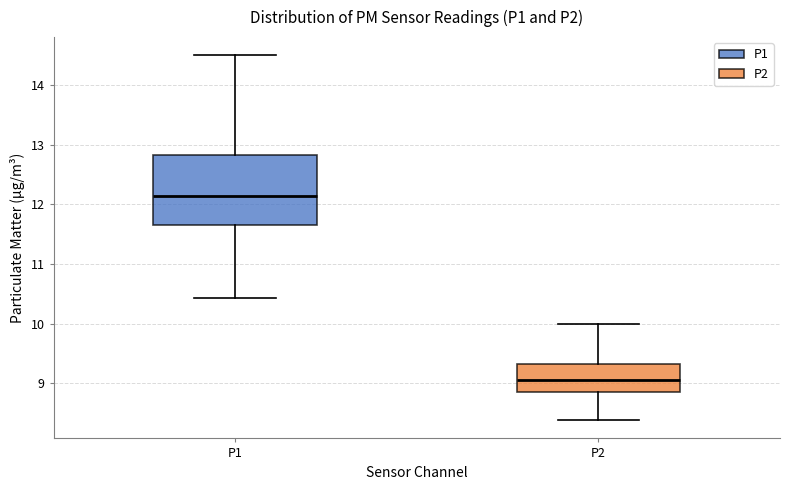

Reading left to right, transcribe this box plot: for each box, give where its median line is, the range the box spans, and where its two whiskers end, as read against the y-axis. The values are not printed on the chart, so give them approximately, as read against the axis.

P1: median 12.1, box 11.7 to 12.8, whiskers 10.4 to 14.5
P2: median 9.1, box 8.9 to 9.3, whiskers 8.4 to 10.0